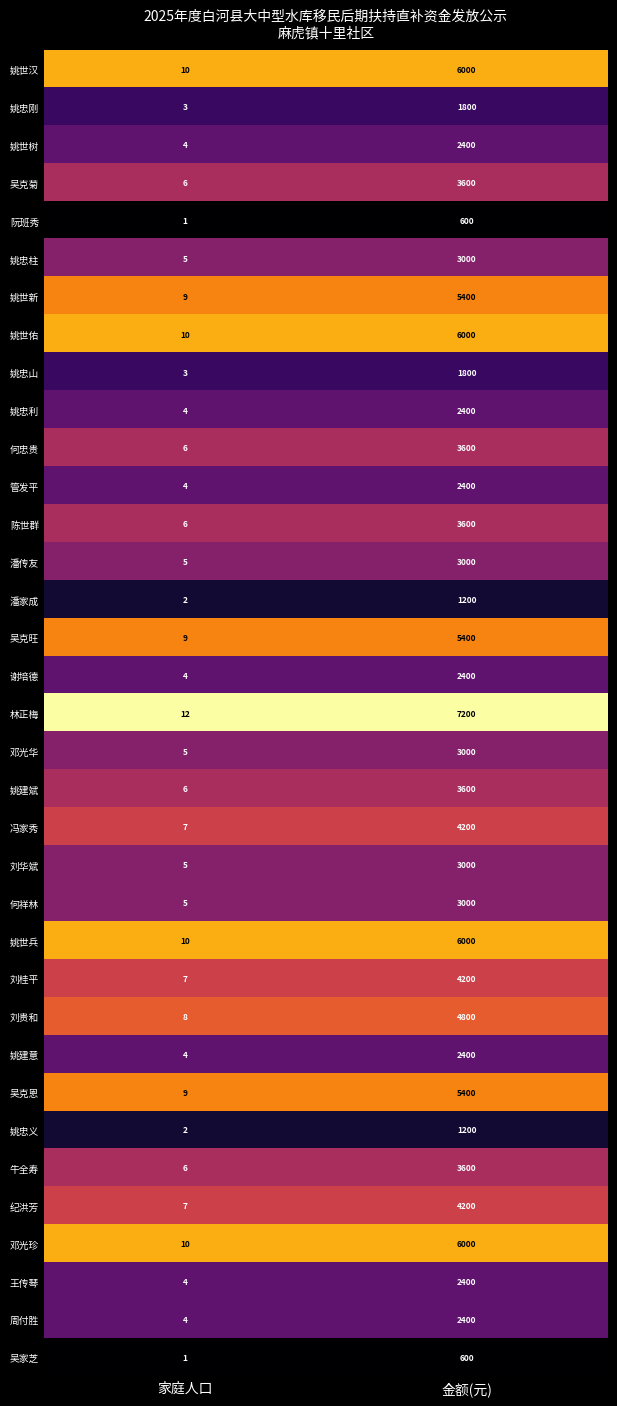

The value of 姚建意 at 家庭人口 is 1. True or false?

False